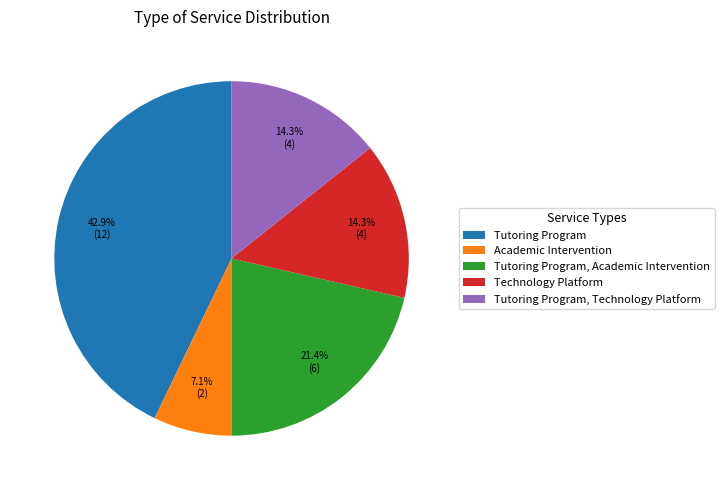

Count the number of slices in the pie.

5